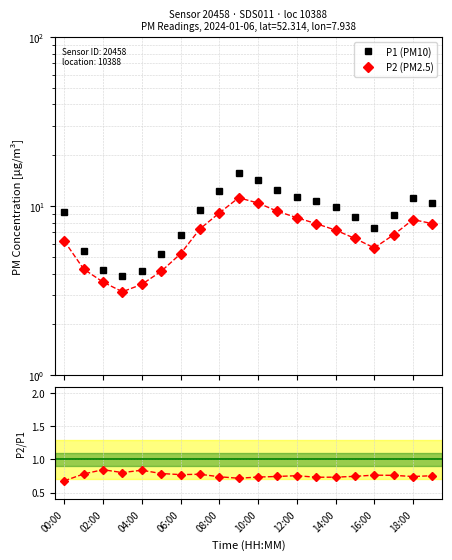

List the series in order of their overall mean, highest first.

P1 (PM10), P2 (PM2.5), P2/P1